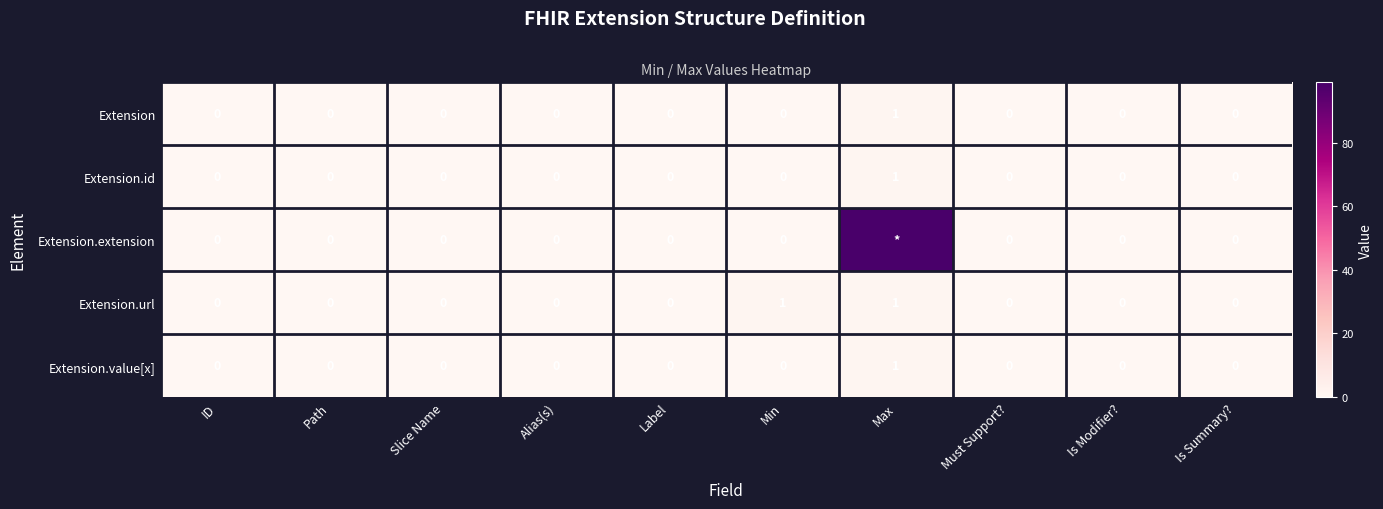

How many positive values does the Extension.url series have?

2